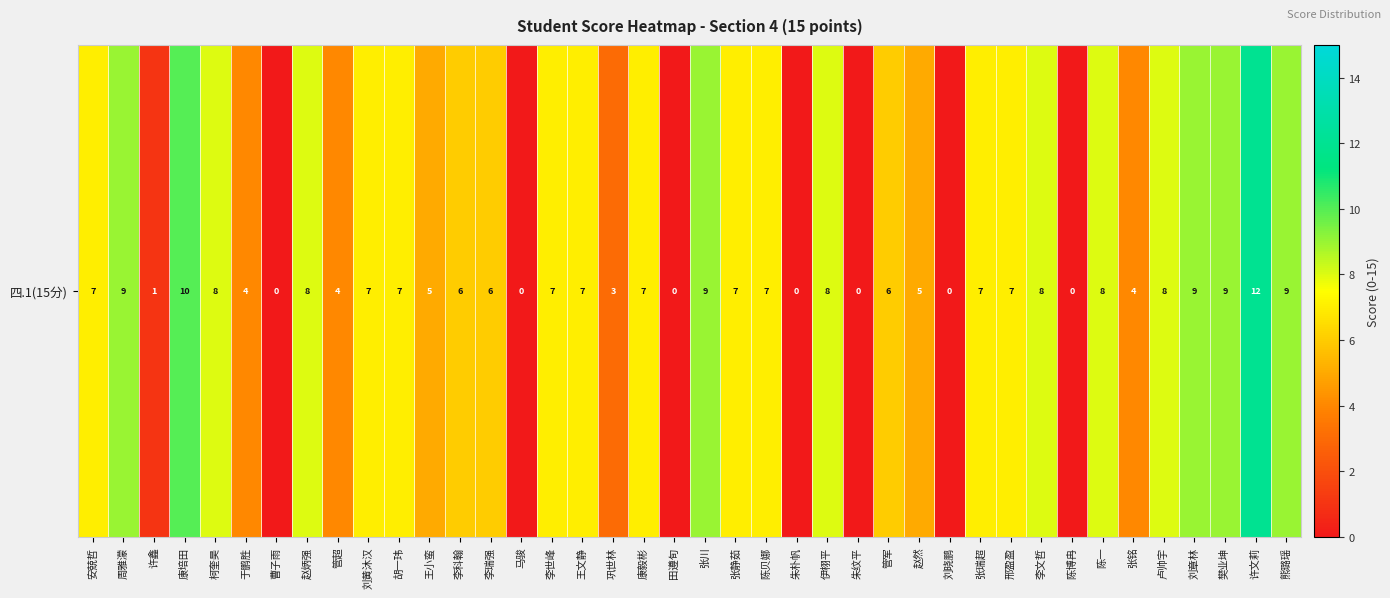

Where is the data nearest to the value 6?

李科翰